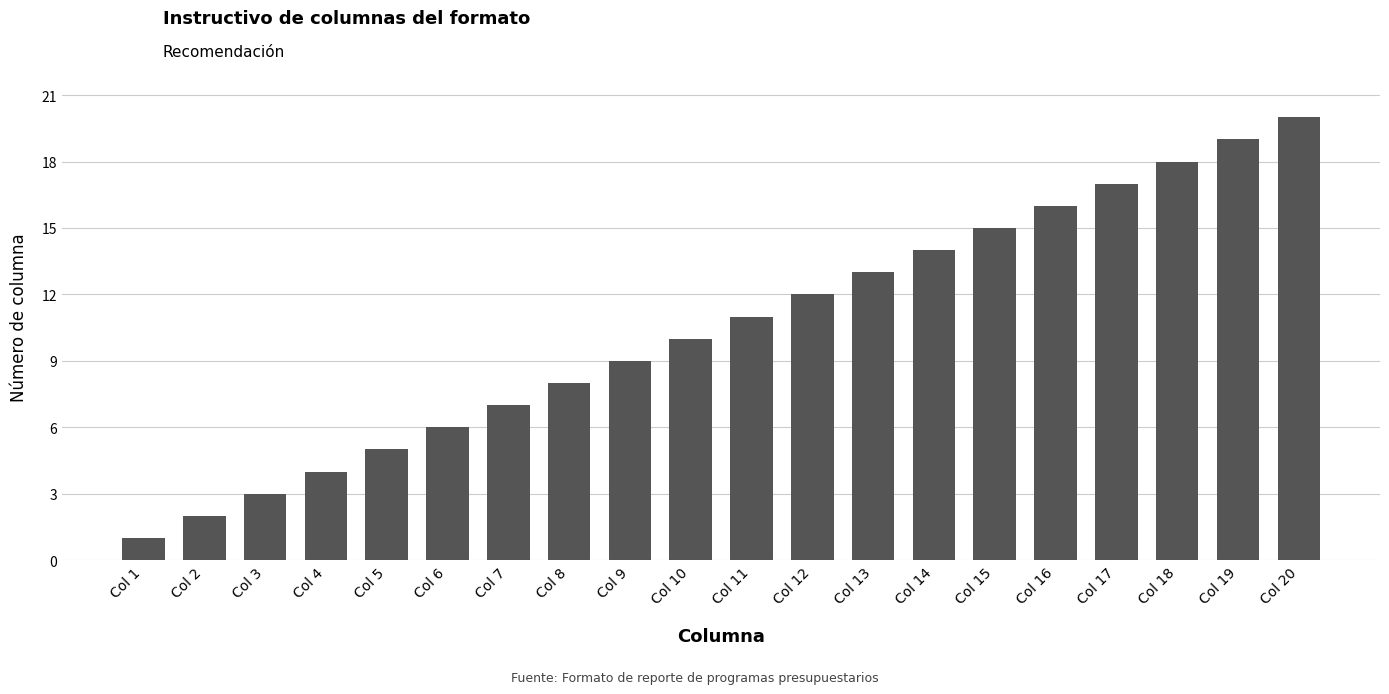

Are the bars grouped side by side (vs. stacked)?

No